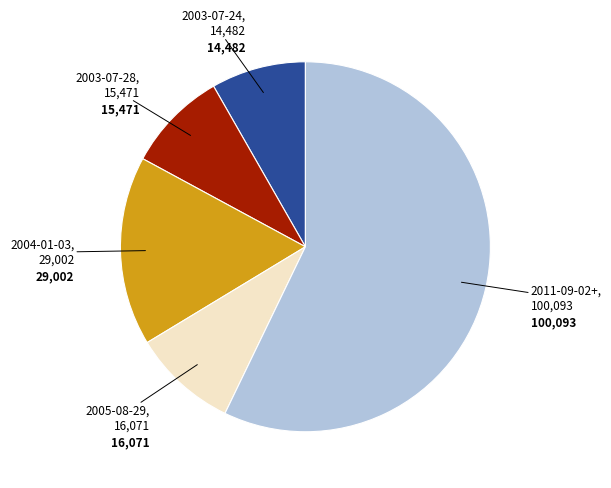

Is the sum of 2005-08-29 and 2004-01-03 greater than half?

No